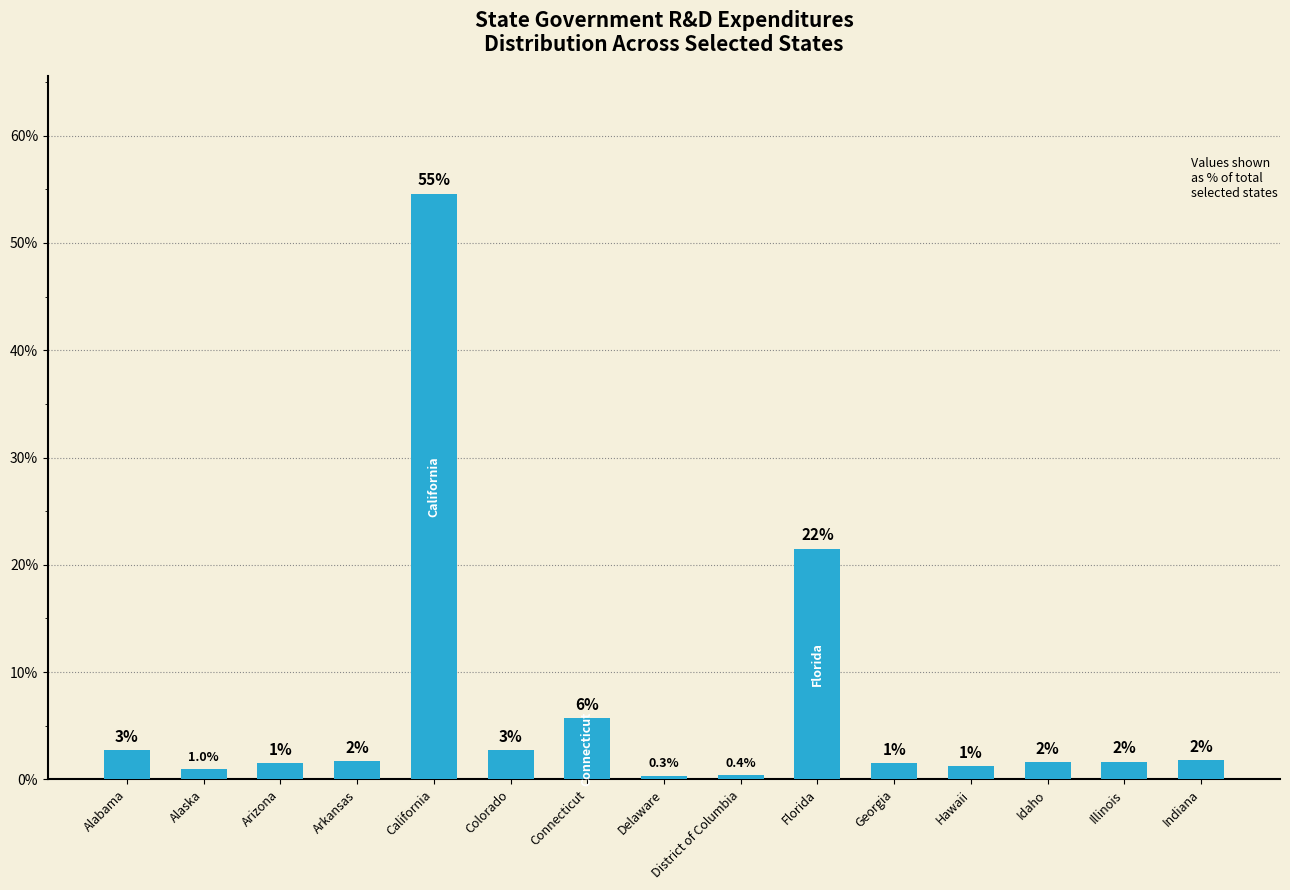

What is the difference between the second highest and minimum values?

21.2